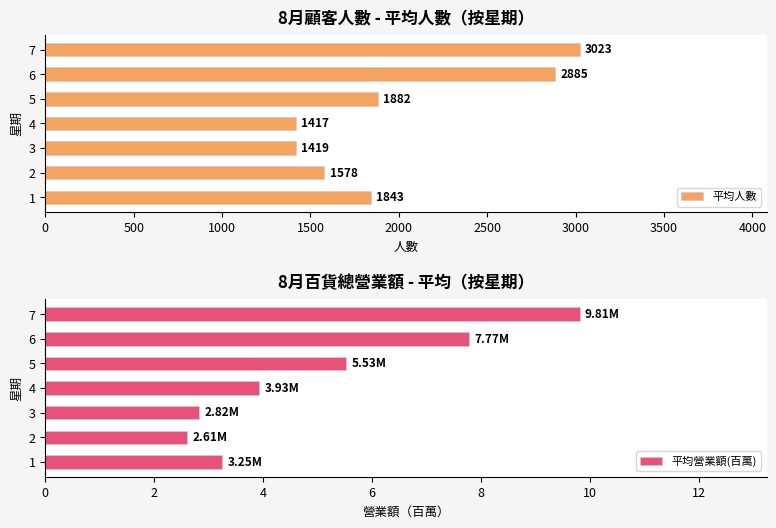

What is the difference between the 平均營業額(百萬) values at 7 and 1?

6.6